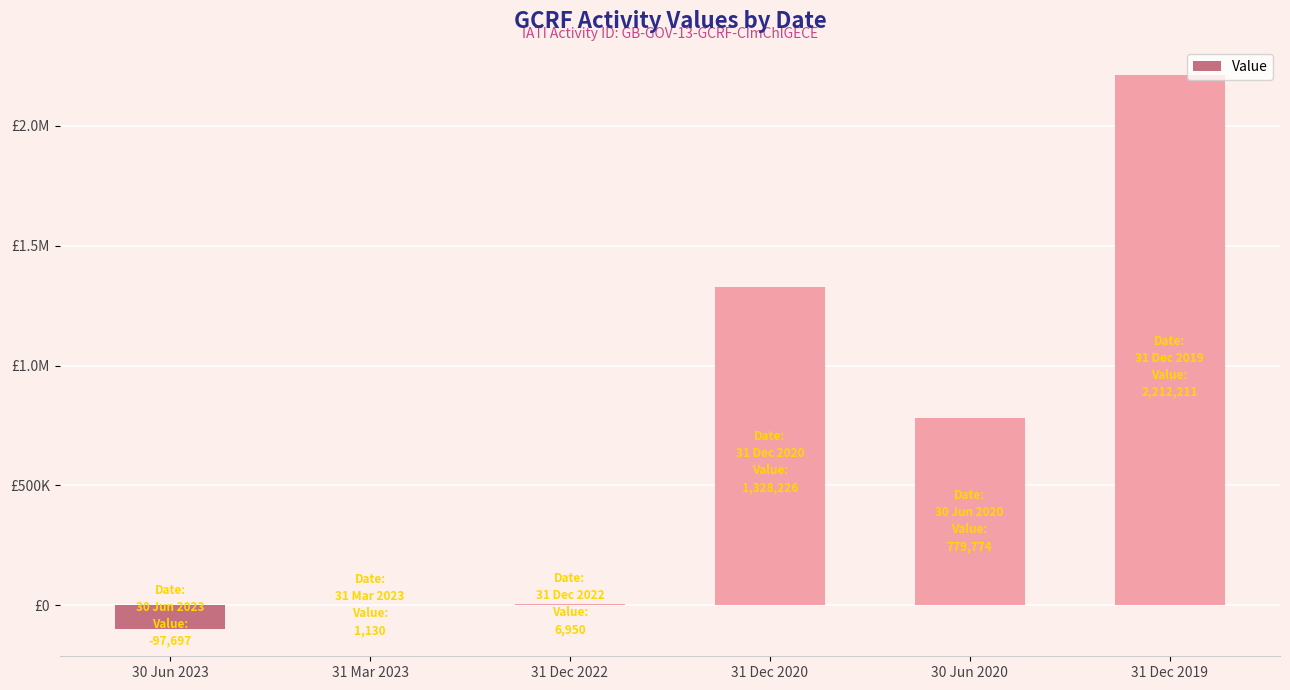

At which label does the data first exceed 779773?

31 Dec 2020